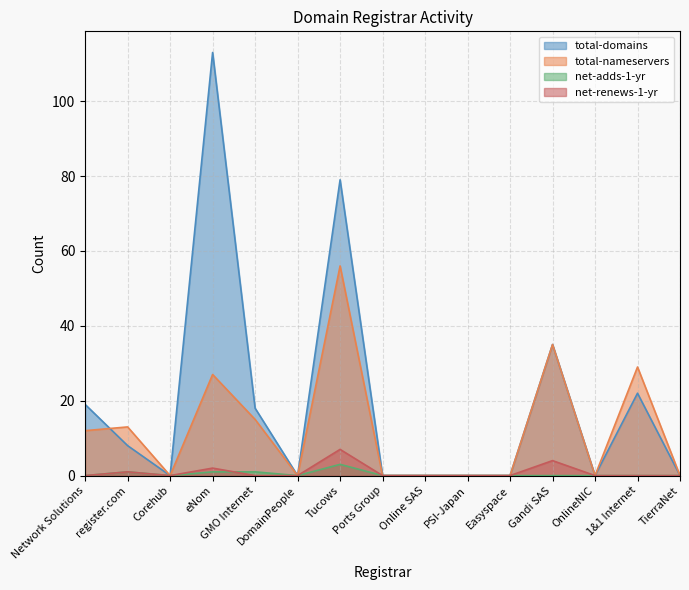

Which series has the largest total across all categories?

total-domains